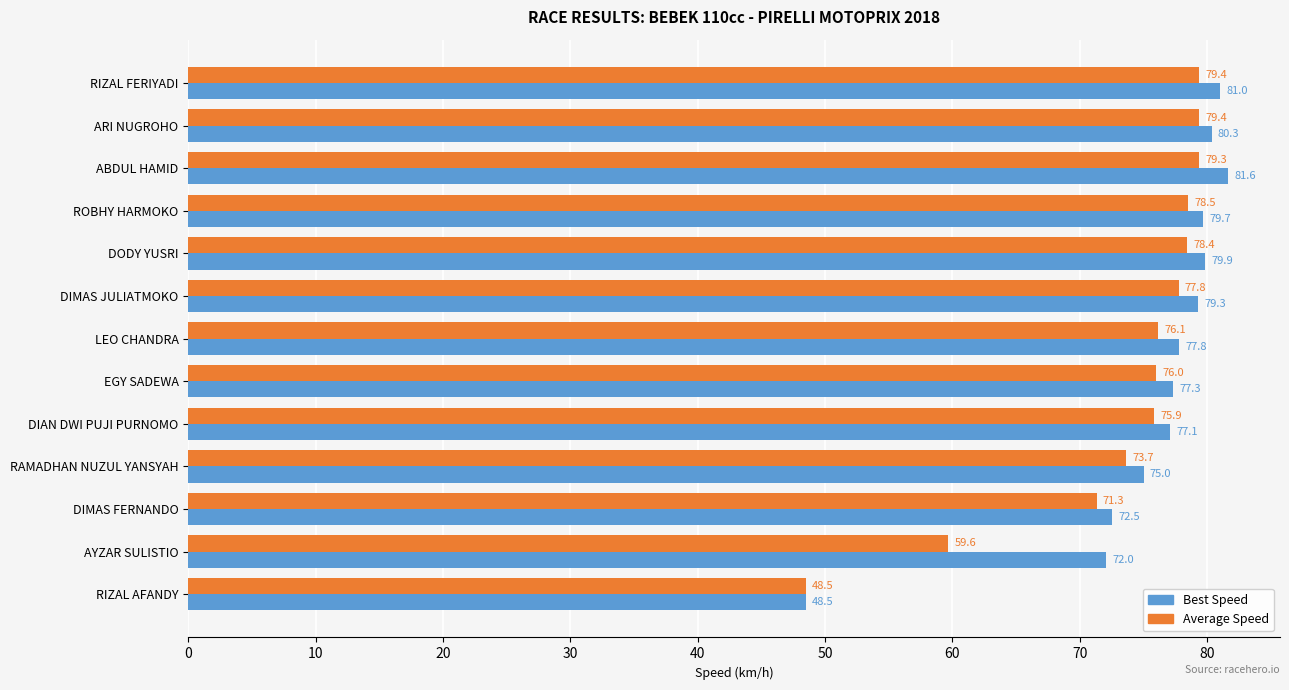

Between ABDUL HAMID and DODY YUSRI, which series saw the biggest shift?

Best Speed